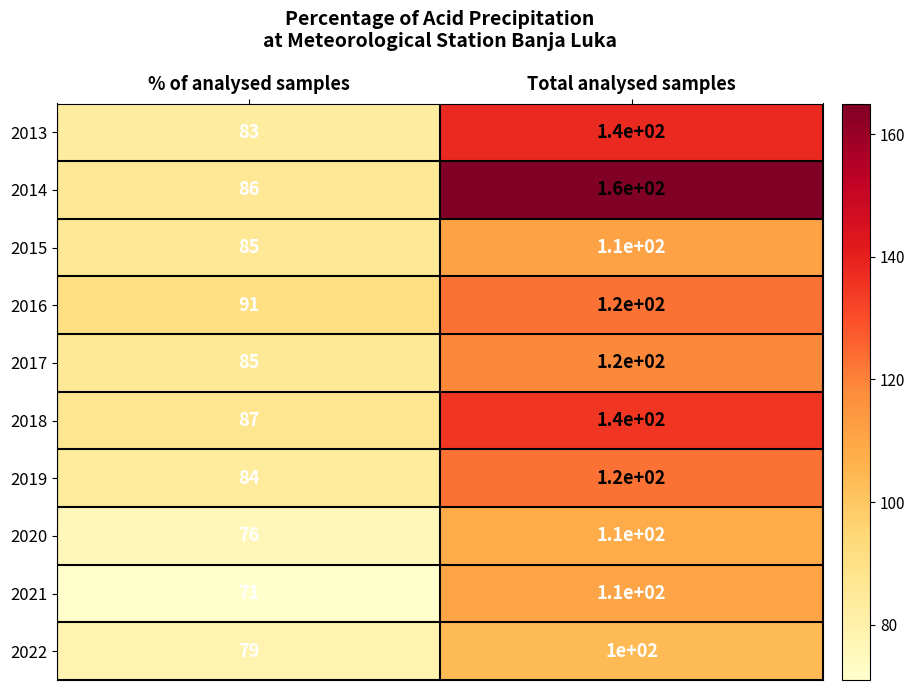

Which category has the lowest value in the 2018 series?

% of analysed samples